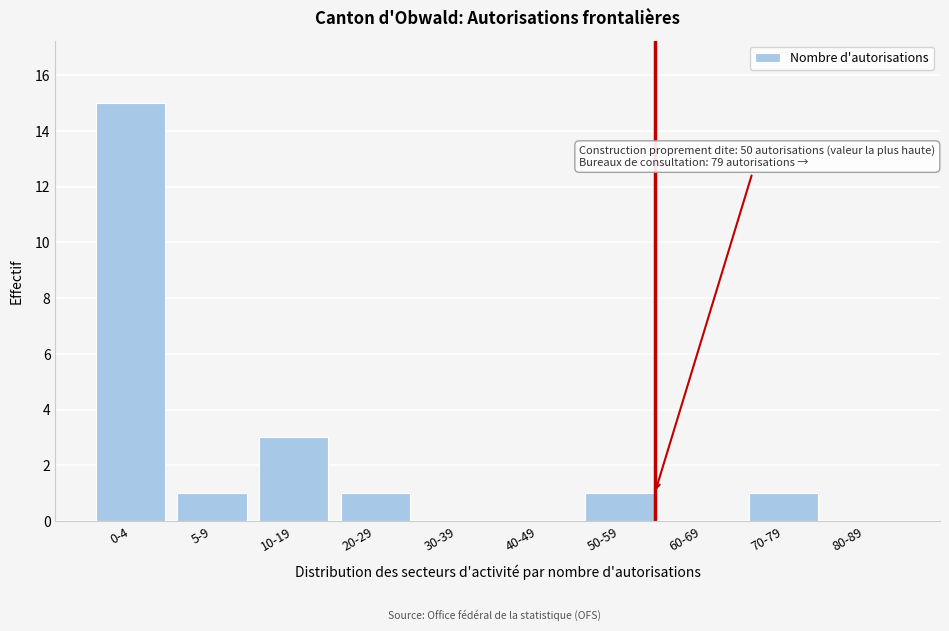

Reading right to left, extract all data points from this chart.

80-89=0	70-79=1	60-69=0	50-59=1	40-49=0	30-39=0	20-29=1	10-19=3	5-9=1	0-4=15